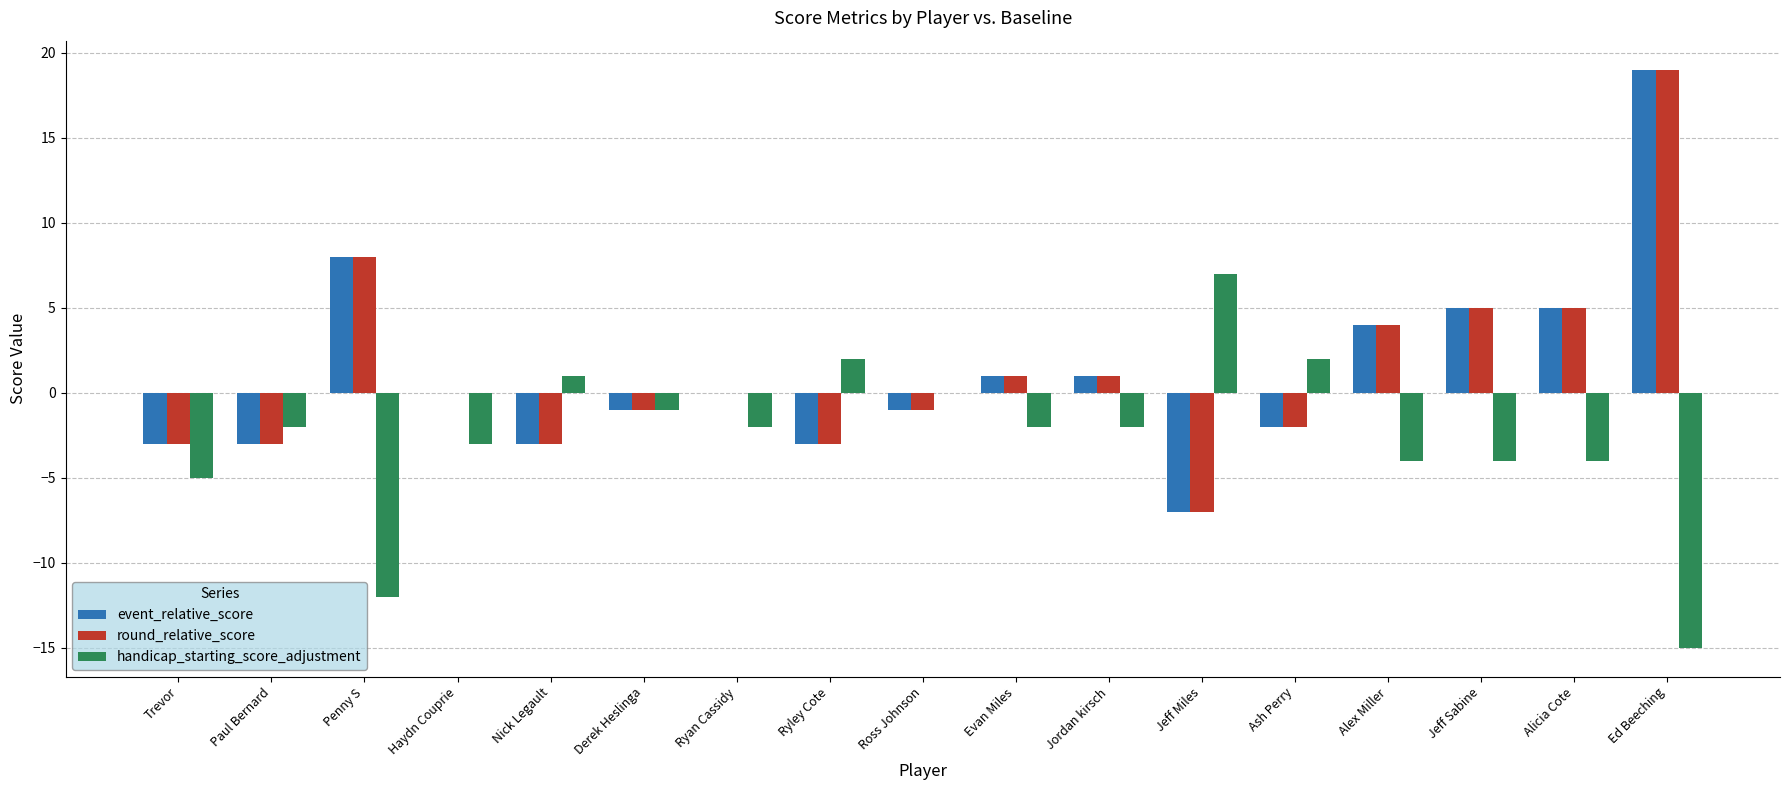

Which label corresponds to the largest value in the chart?

Ed Beeching